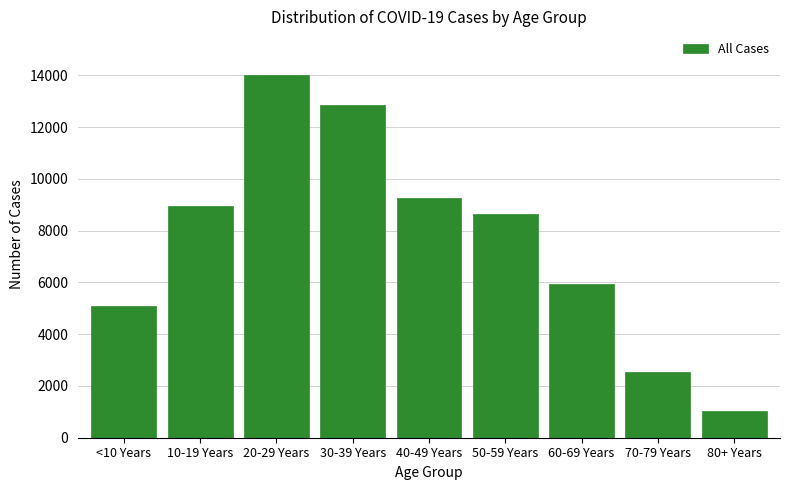

Reading left to right, list all the values displayed in this chart.

<10 Years=5089	10-19 Years=8963	20-29 Years=14016	30-39 Years=12848	40-49 Years=9247	50-59 Years=8627	60-69 Years=5919	70-79 Years=2551	80+ Years=1040